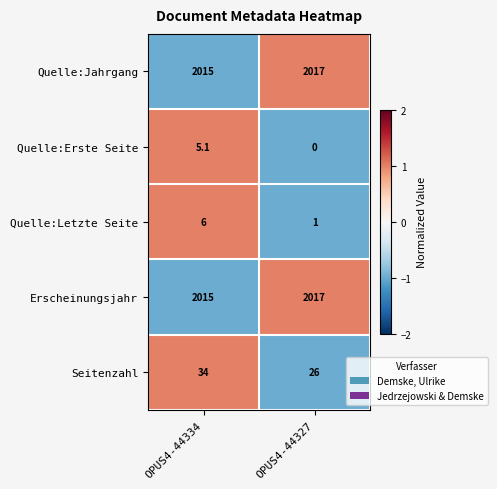

Reading left to right, transcribe all the data shown in this chart.

Quelle:Jahrgang: OPUS4-44334=2015.0	OPUS4-44327=2017.0
Quelle:Erste Seite: OPUS4-44334=5.1	OPUS4-44327=0.0
Quelle:Letzte Seite: OPUS4-44334=6.0	OPUS4-44327=1.0
Erscheinungsjahr: OPUS4-44334=2015.0	OPUS4-44327=2017.0
Seitenzahl: OPUS4-44334=34.0	OPUS4-44327=26.0